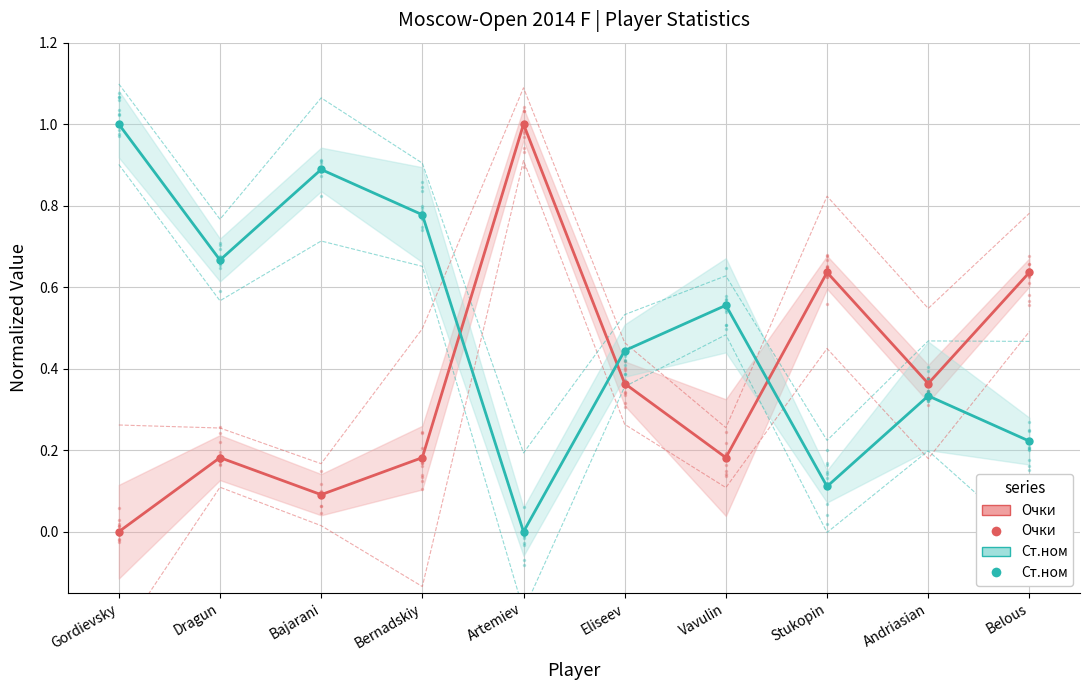

Which series has the widest spread of values?

Очки